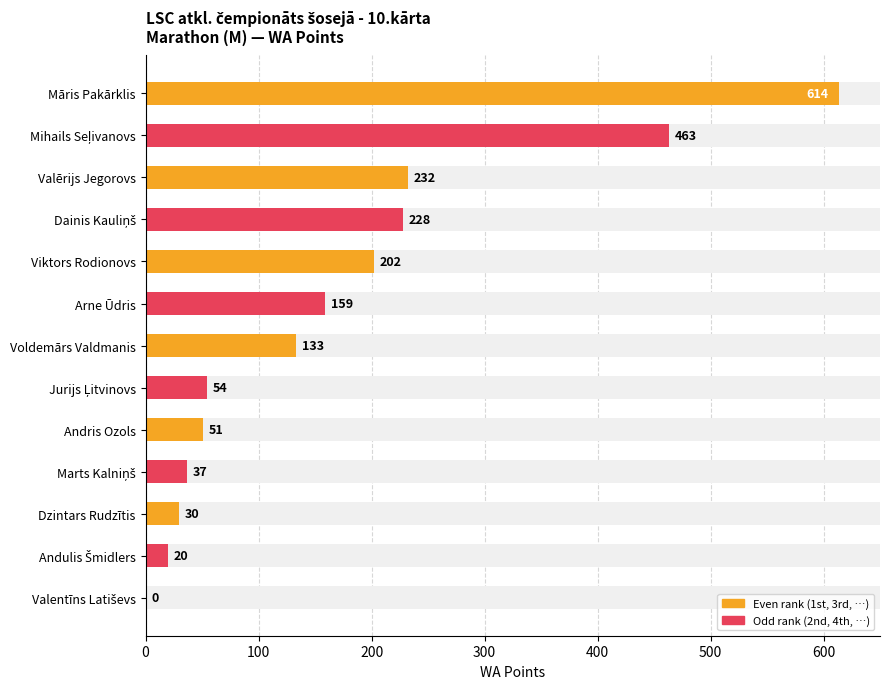

Reading left to right, what are all the values shown in this chart?

614	463	232	228	202	159	133	54	51	37	30	20	0